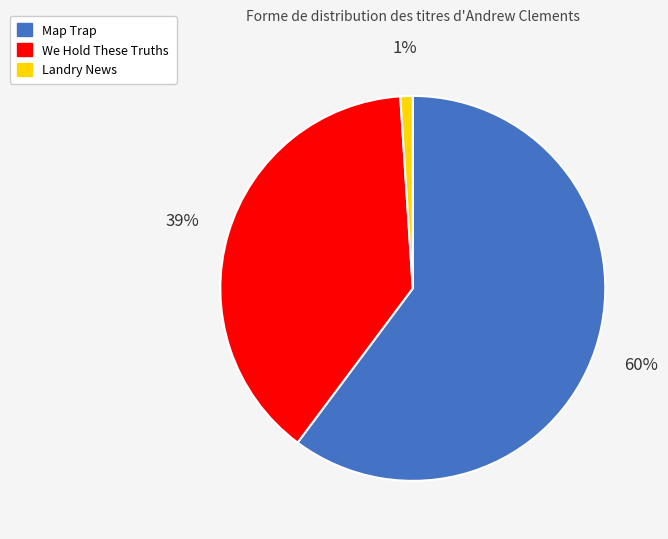

To the nearest percent, what is the combined percentage of Landry News and Map Trap?

61%